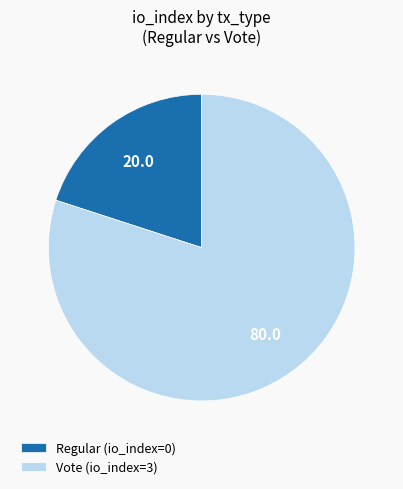

Rank the categories by value from lowest to highest.

Regular, Vote